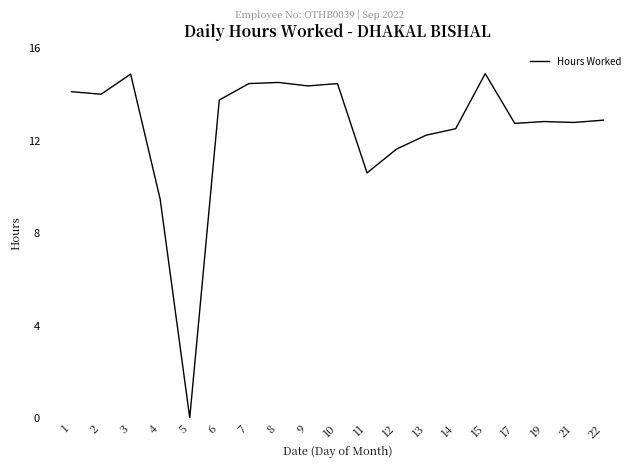

What is the difference between the maximum and minimum values?

14.9